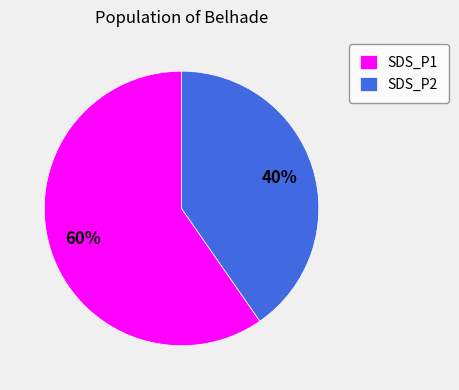

Which category has the smallest portion of the pie?

SDS_P2